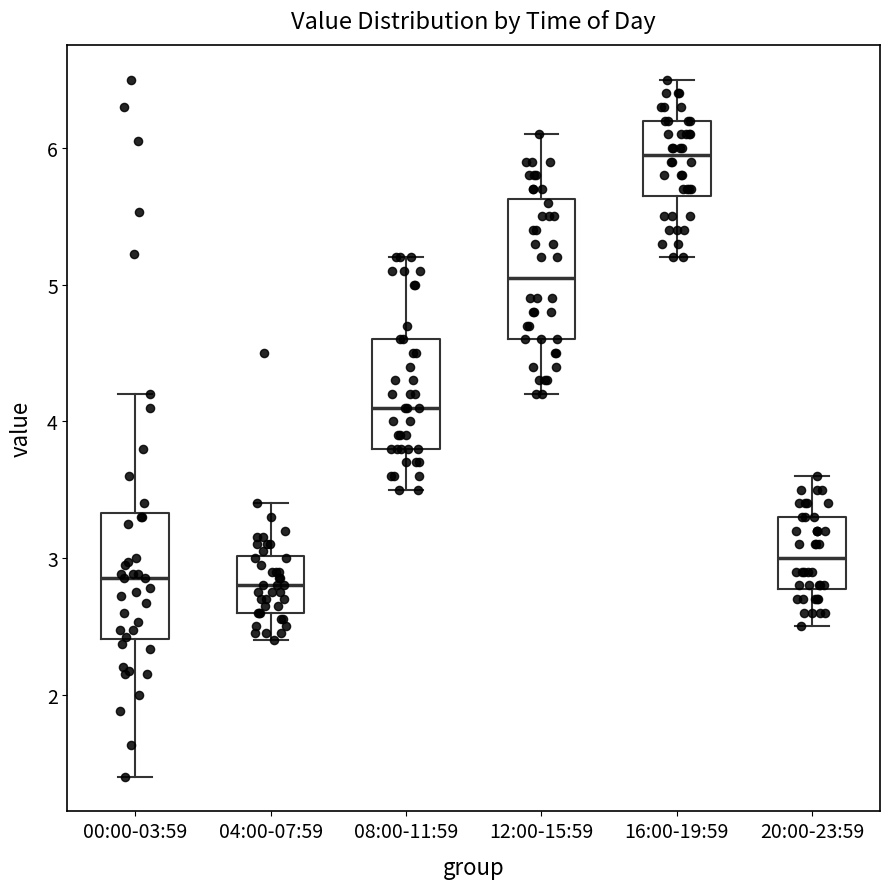

Which box has the highest median line?

16:00-19:59